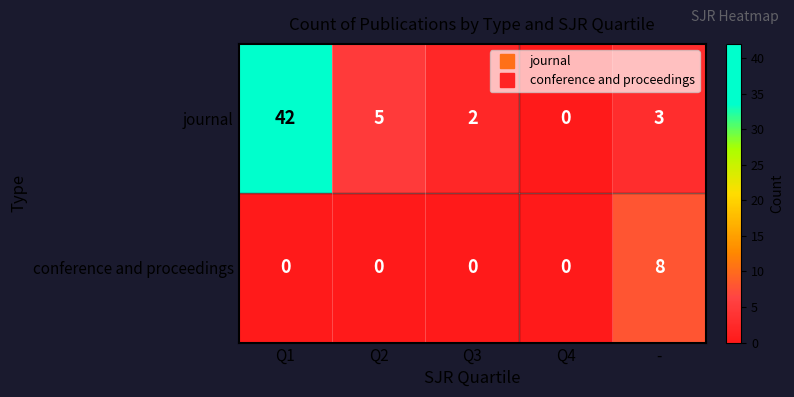

How many data points does each series have?

5